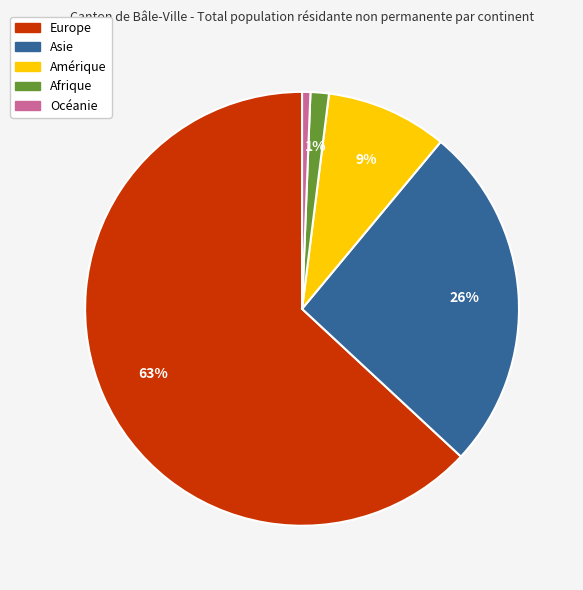

To the nearest percent, what percentage of the pie is Europe?

63%